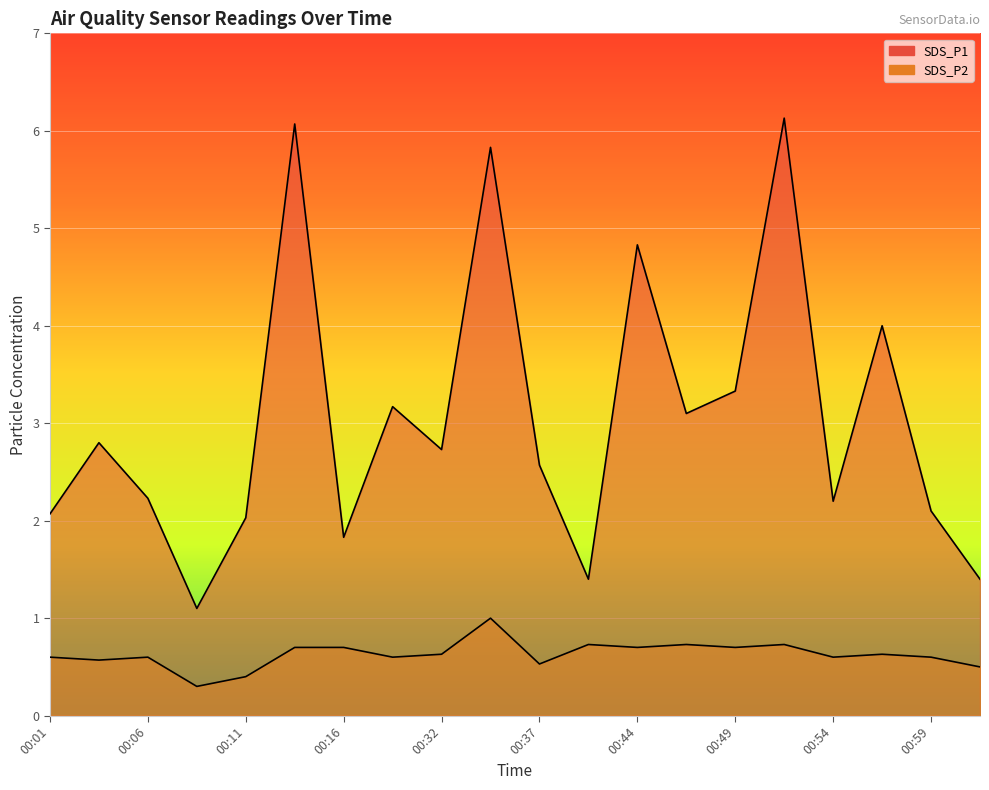

At which category does the chart reach its minimum across all series?

00:08